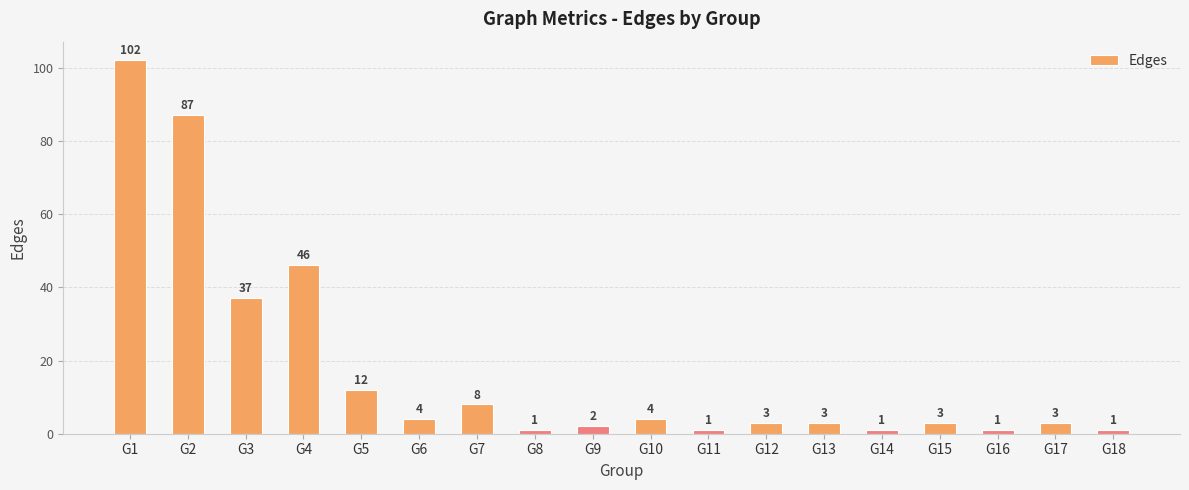

How many distinct data groups are displayed?

1